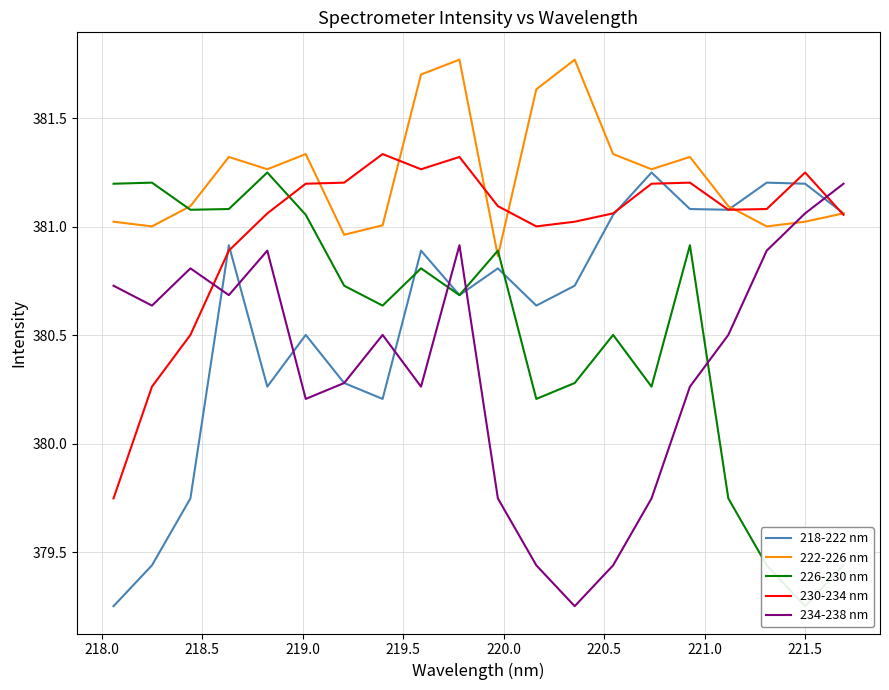

After their last crossing, which series has the higher values: 234-238 nm or 222-226 nm?

234-238 nm